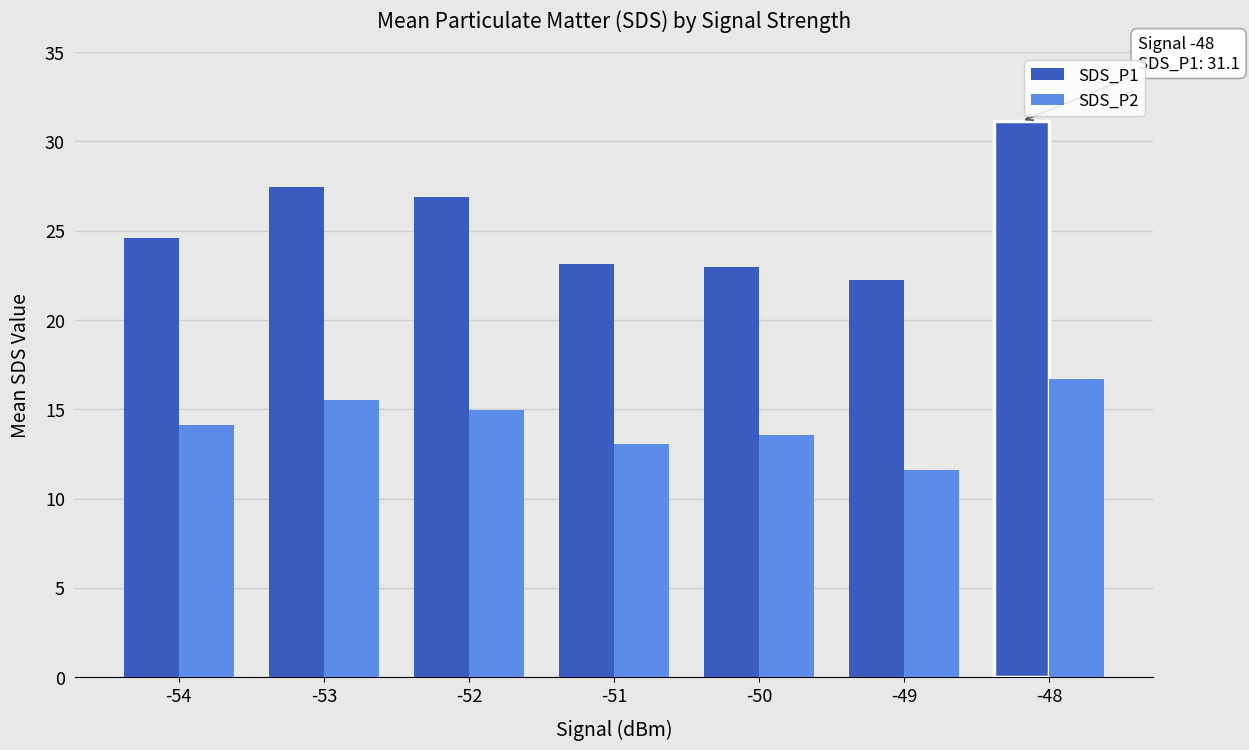

List the series in order of their overall mean, highest first.

SDS_P1, SDS_P2